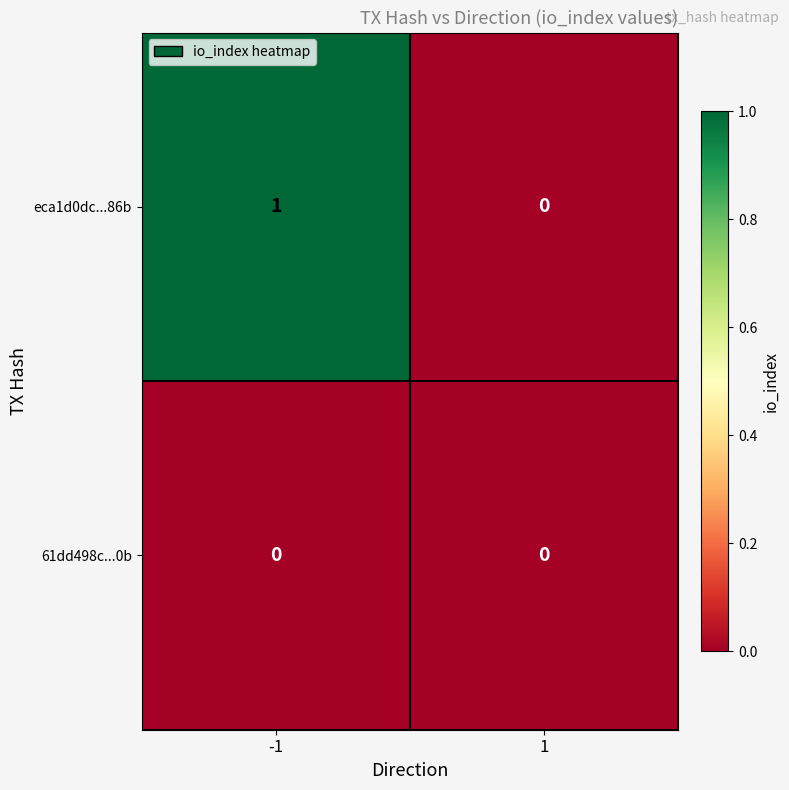

Reading left to right, extract all data points from this chart.

eca1d0dc...86b: 1	0
61dd498c...0b: 0	0